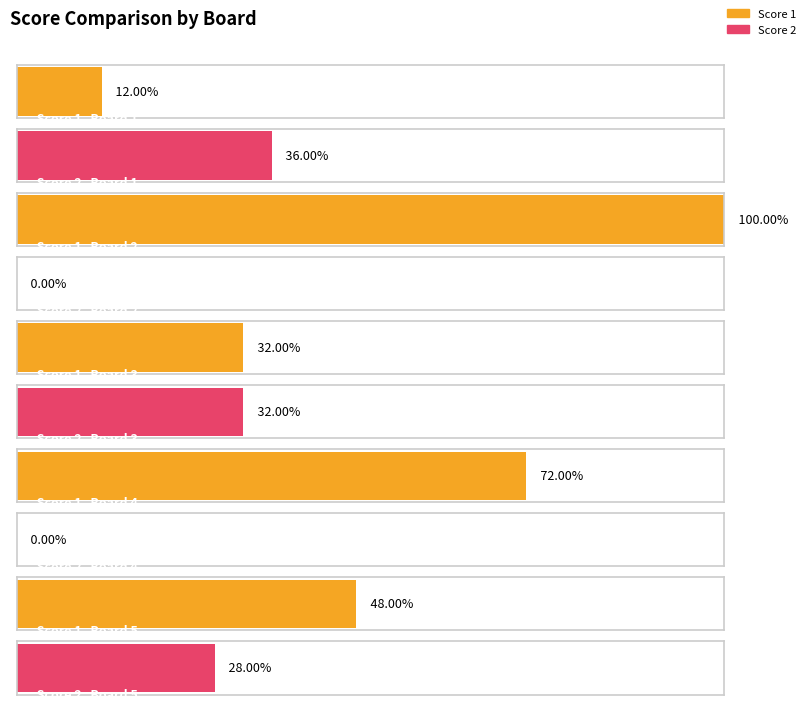

How many values in the Score 2 series are below 7?

2